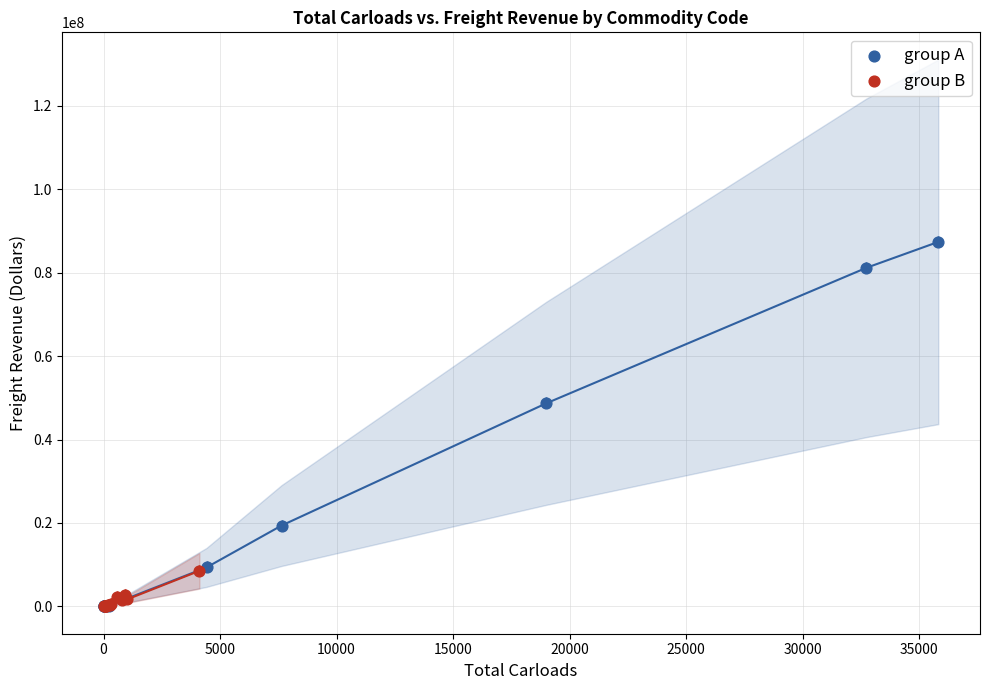

Which series reaches the maximum Y coordinate?

group A